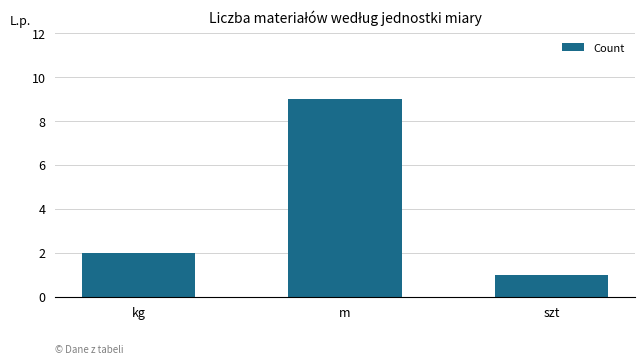

Does the chart contain stacked bars?

No